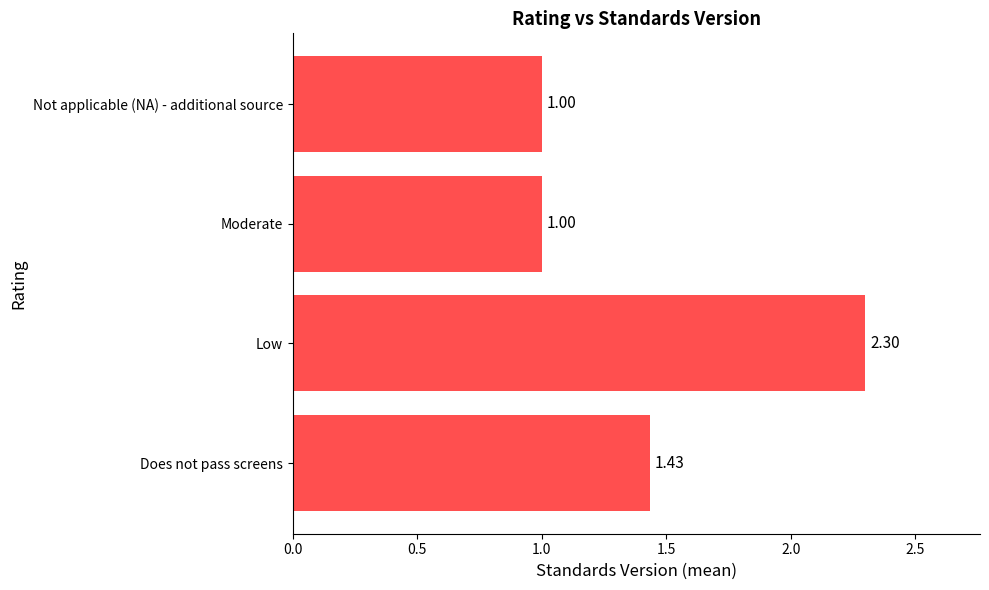

How many distinct data groups are displayed?

1